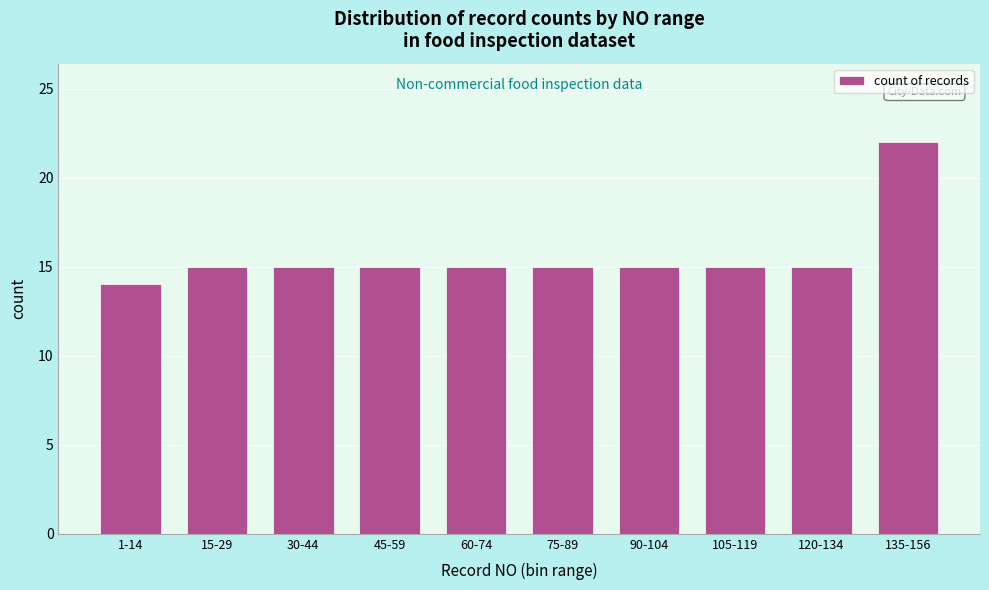

Reading left to right, list all the values displayed in this chart.

1-14=14	15-29=15	30-44=15	45-59=15	60-74=15	75-89=15	90-104=15	105-119=15	120-134=15	135-156=22